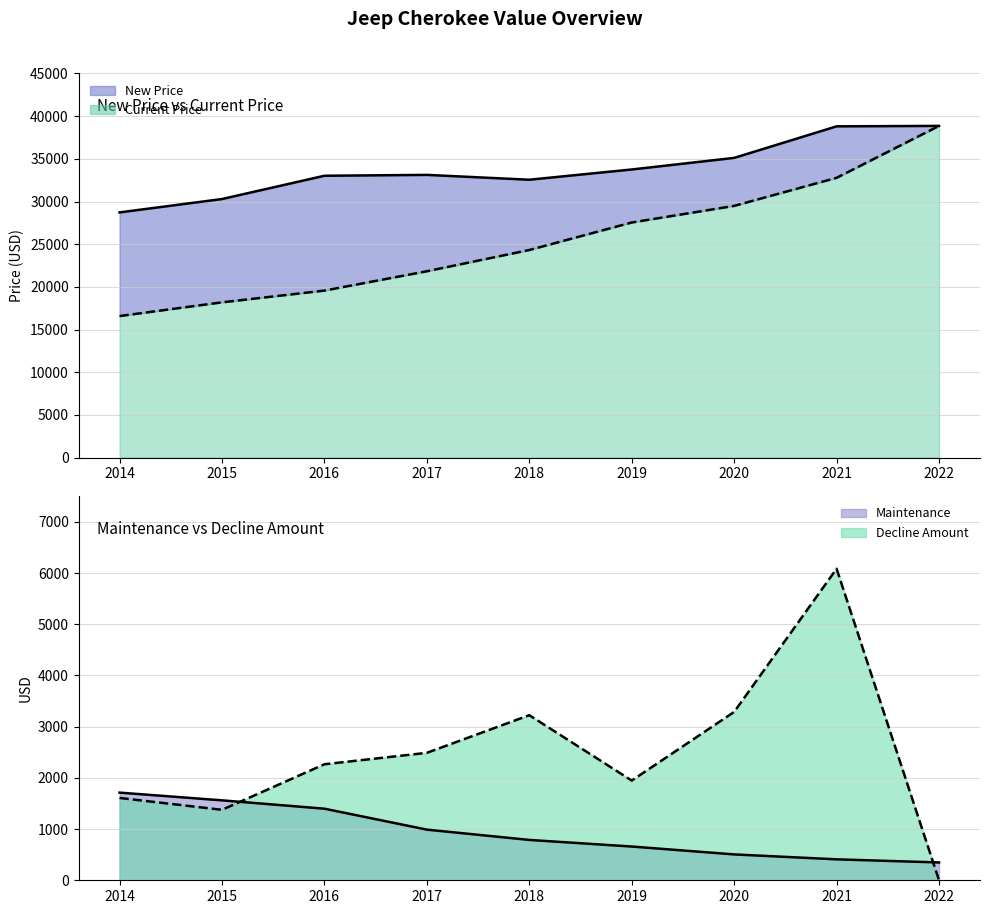

Rank the categories by Current Price value from lowest to highest.

2014, 2015, 2016, 2017, 2018, 2019, 2020, 2021, 2022